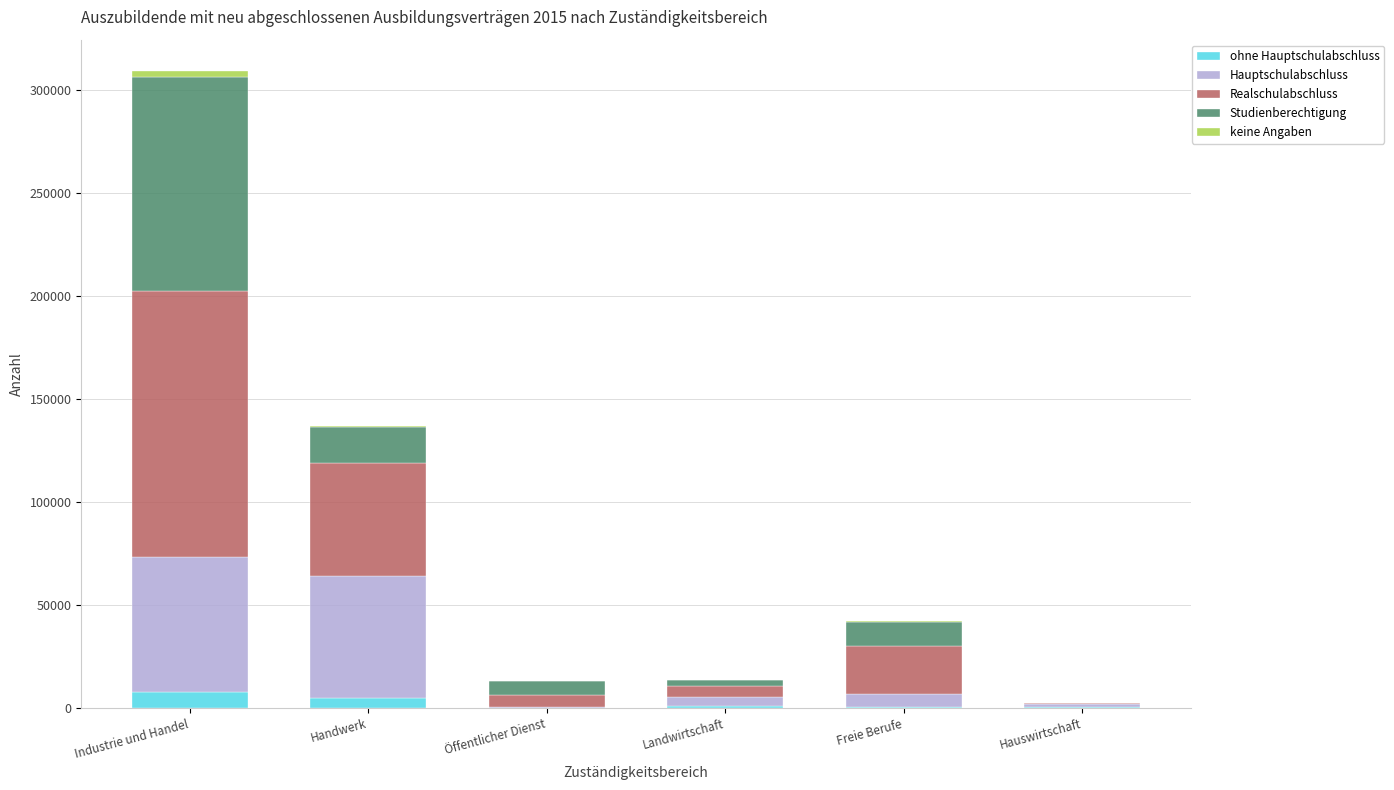

At which category is the sum across all series the highest?

Industrie und Handel